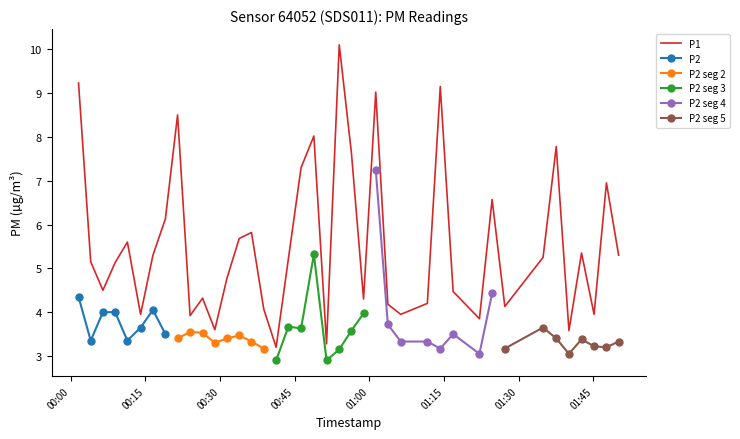

Where does the data first go above 5?

00:00